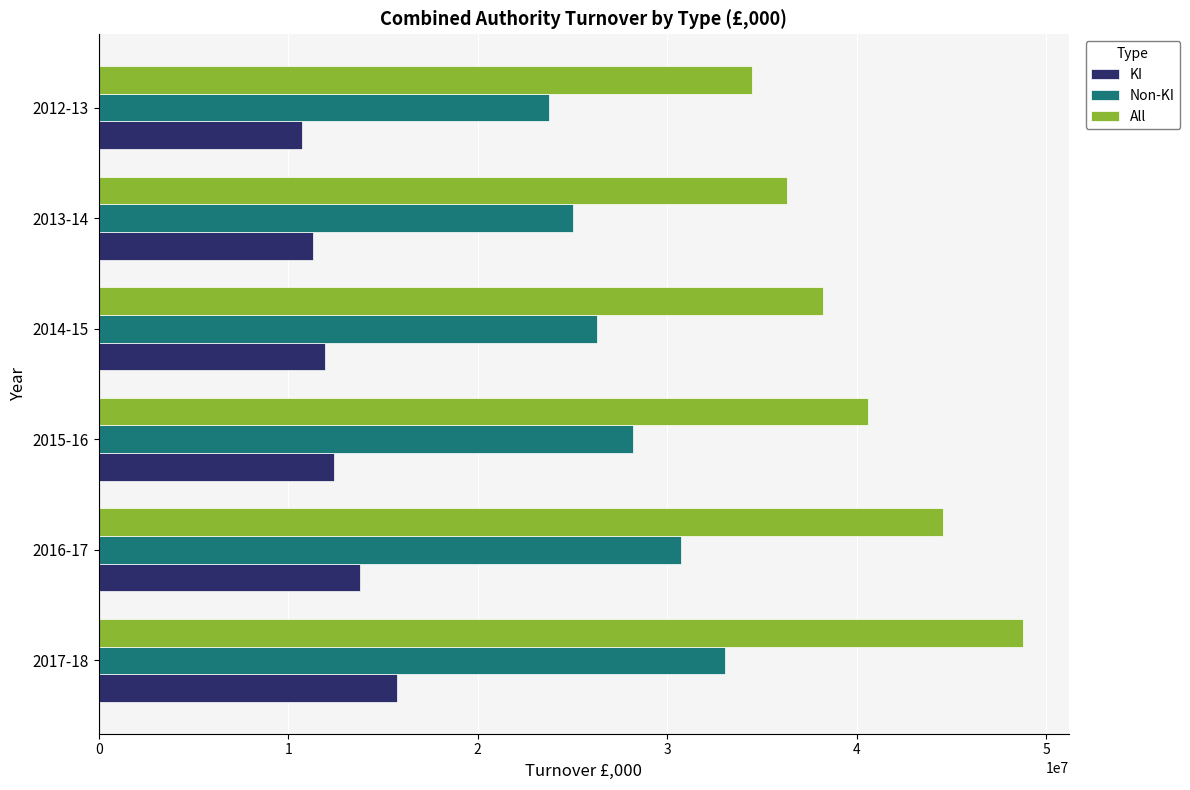

At how many categories does at least one series exceed 32606420?

6